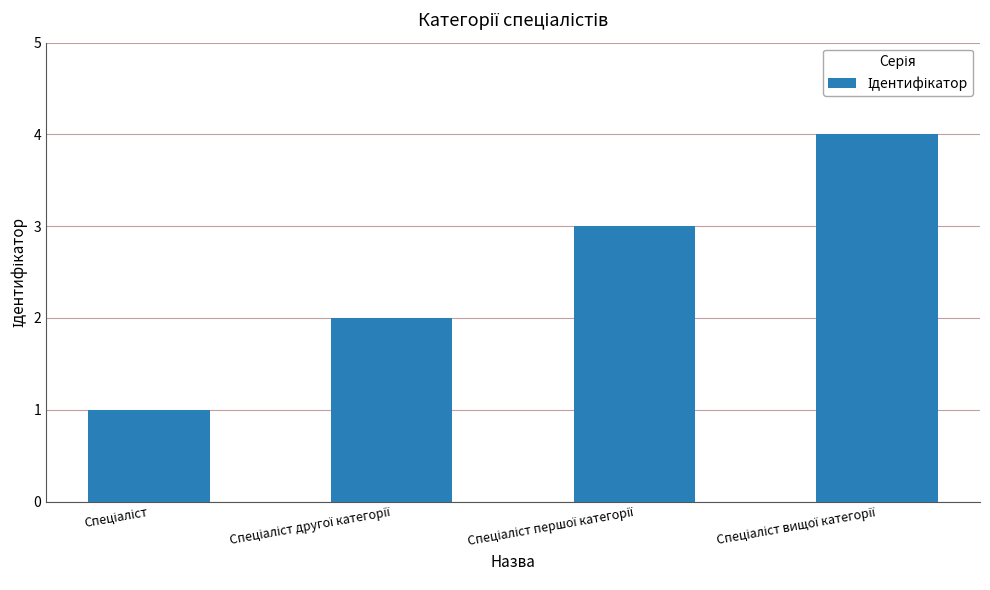

What is the difference between the maximum and minimum values?

3